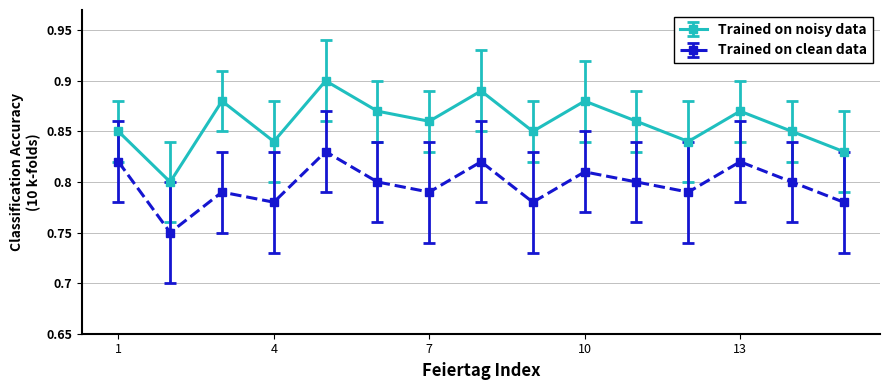

What is the sum of all Trained on noisy data values?

12.9